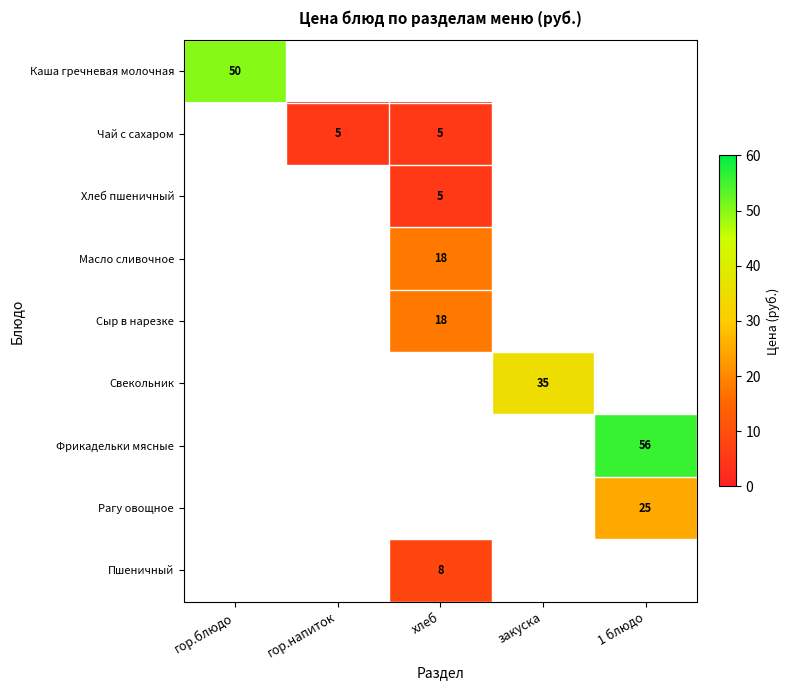

Is the value of Хлеб пшеничный at хлеб greater than the value of Масло сливочное at хлеб?

No